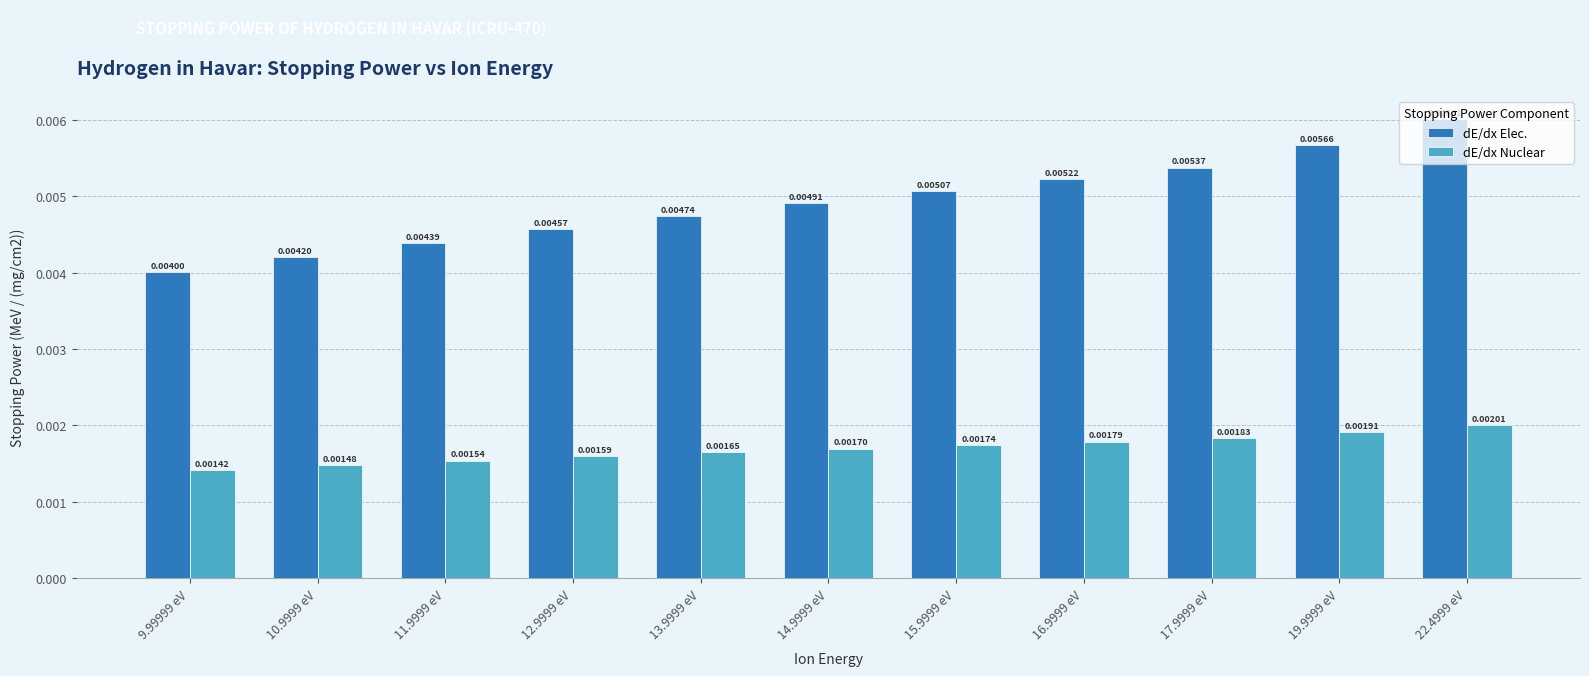

Between 16.9999 eV and 22.4999 eV, which series saw the biggest shift?

dE/dx Elec.